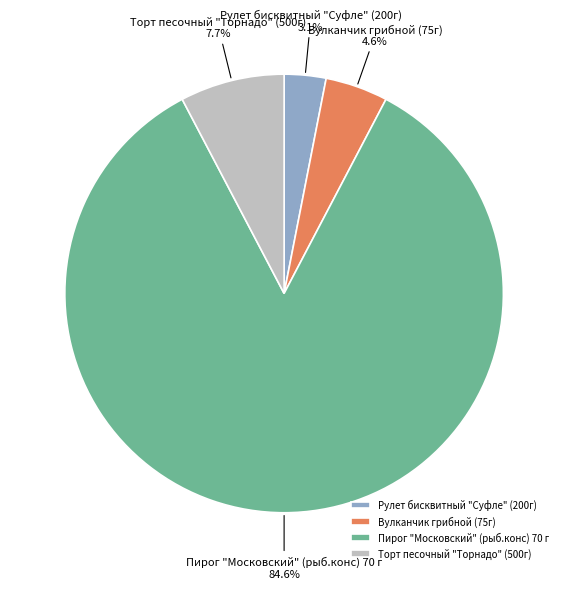

To the nearest percent, what is the difference between the Торт песочный "Торнадо" (500г) and Рулет бисквитный "Суфле" (200г) slice percentages?

5%